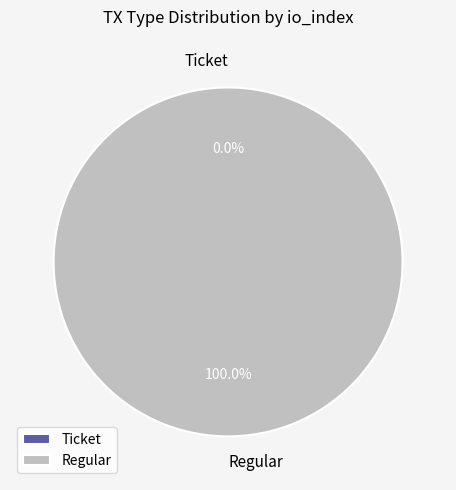

To the nearest percent, what portion does Regular represent?

100%